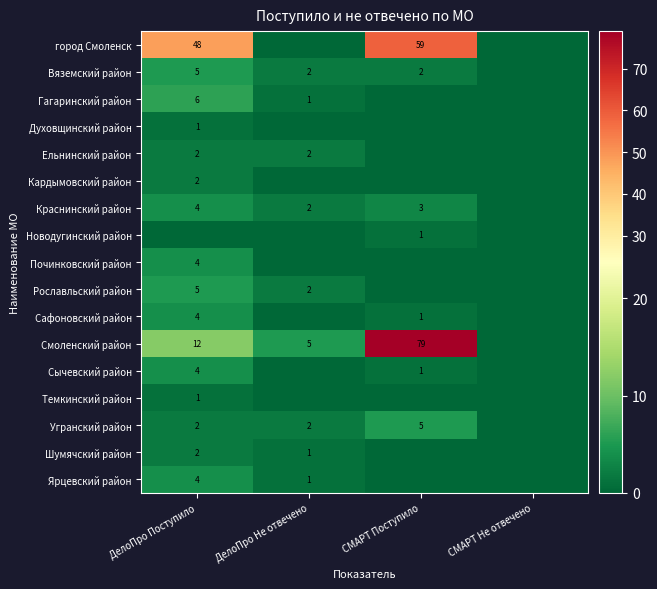

How many distinct data groups are displayed?

17